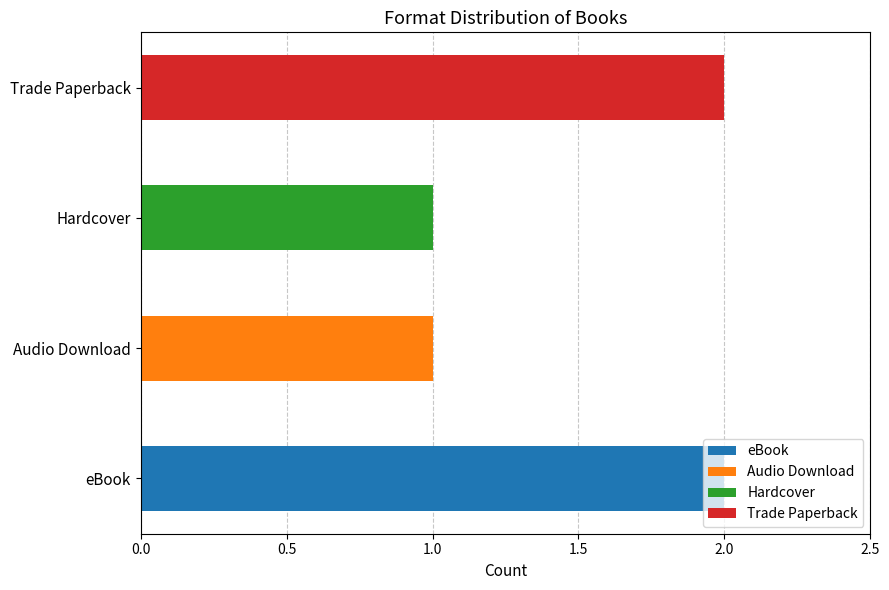

Does the chart contain stacked bars?

No